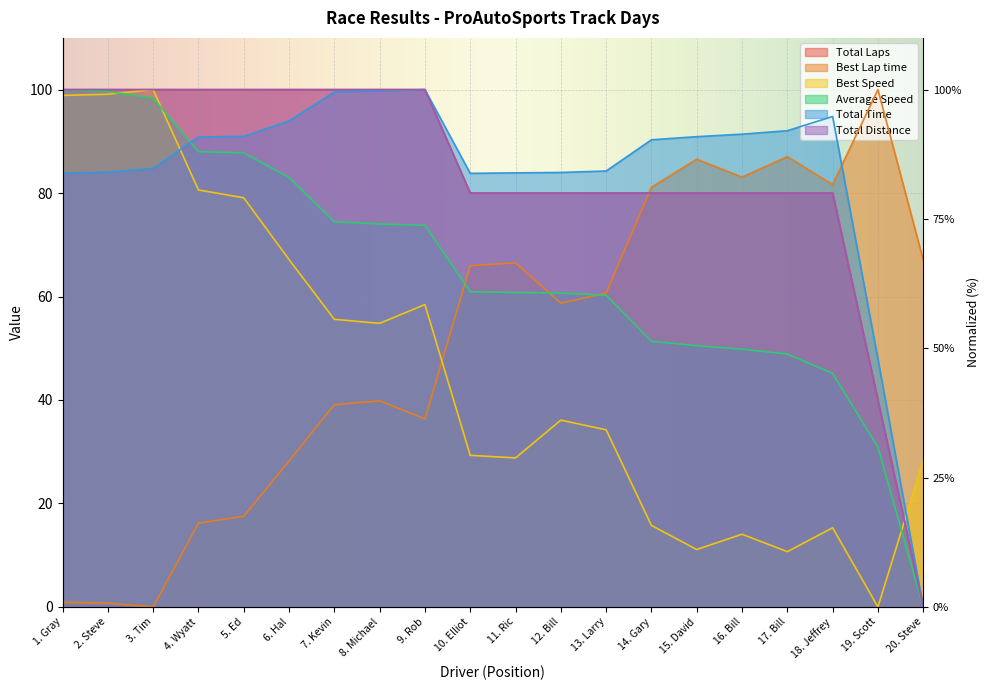

What is the difference between the second highest and second lowest values in the Best Lap time series?

86.3